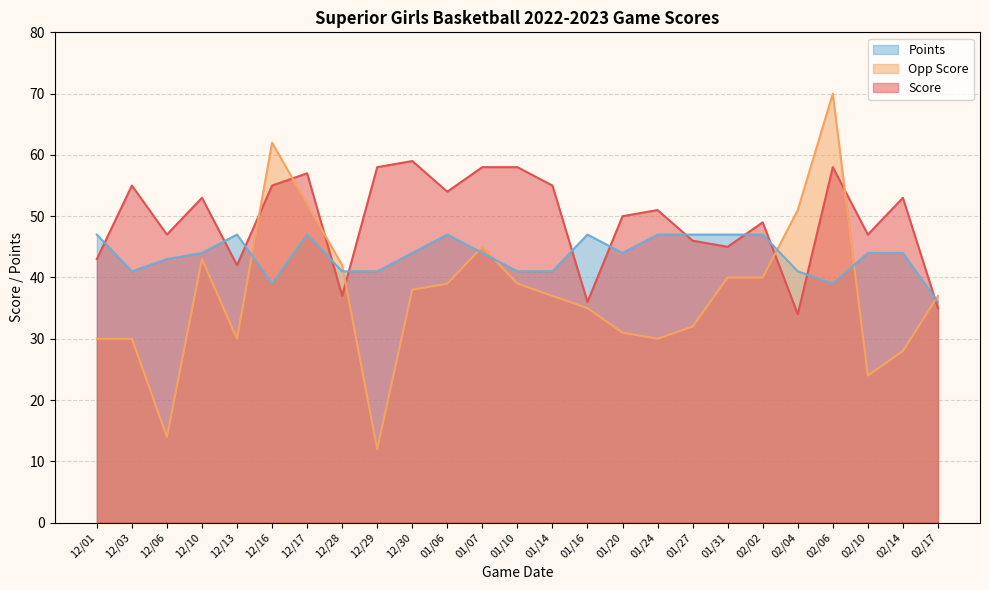

What value does the Opp Score series have at 01/24?

30